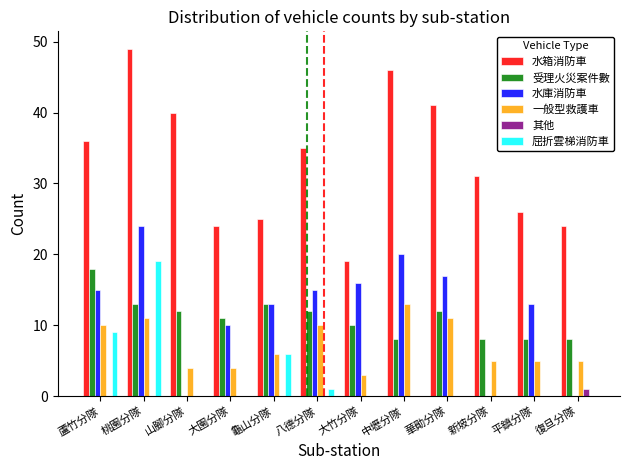

True or false: 受理火災案件數 has a value of 5 at 中壢分隊.

False